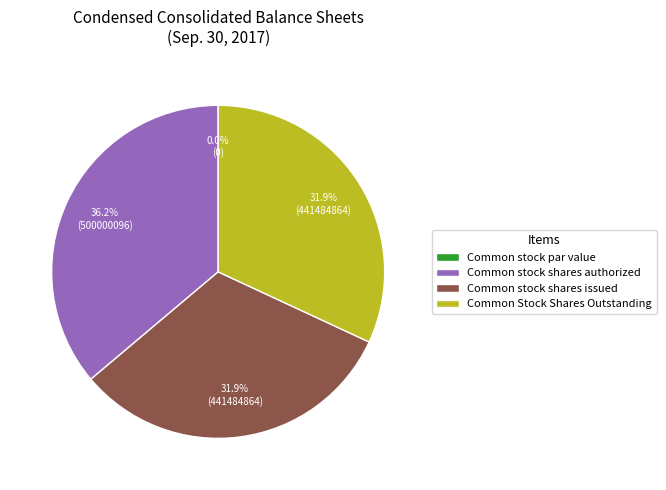

What percentage is the Common Stock Shares Outstanding slice, to the nearest percent?

32%